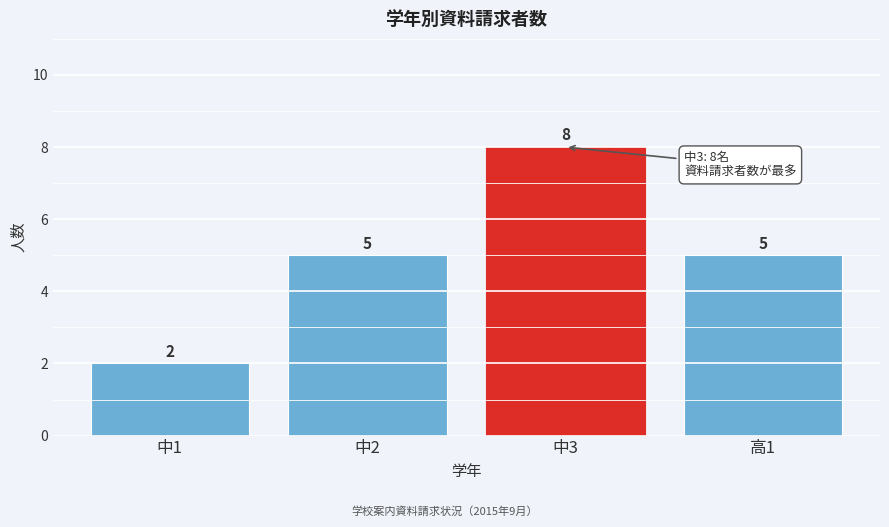

Reading left to right, transcribe all the data shown in this chart.

2	5	8	5